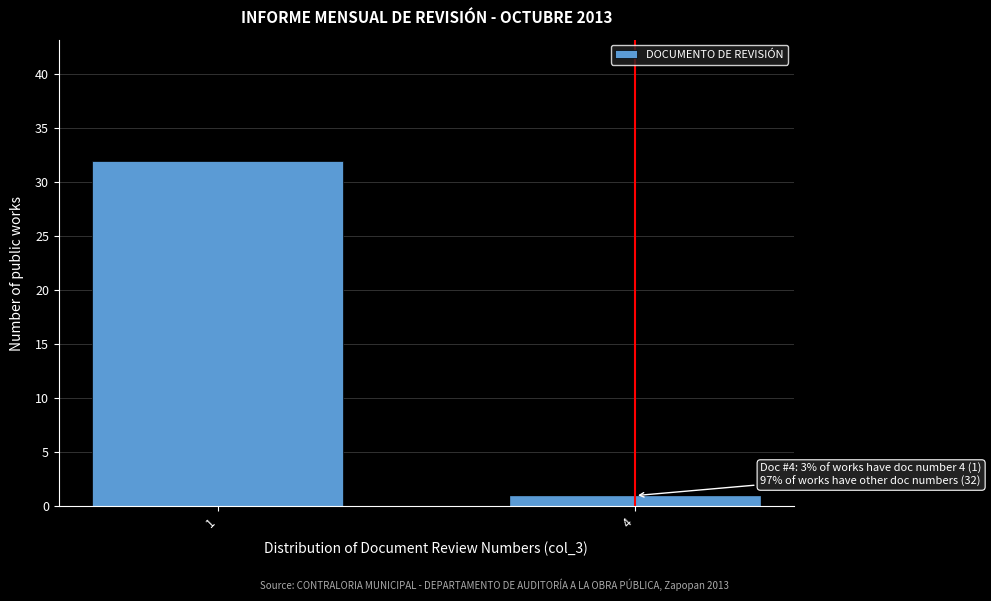

Reading left to right, transcribe all the data shown in this chart.

32	1